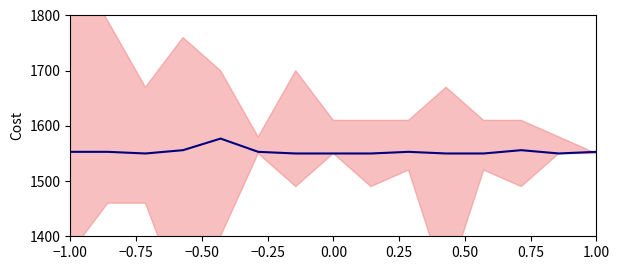

The chart shows a value of 2482 at 10. True or false?

False